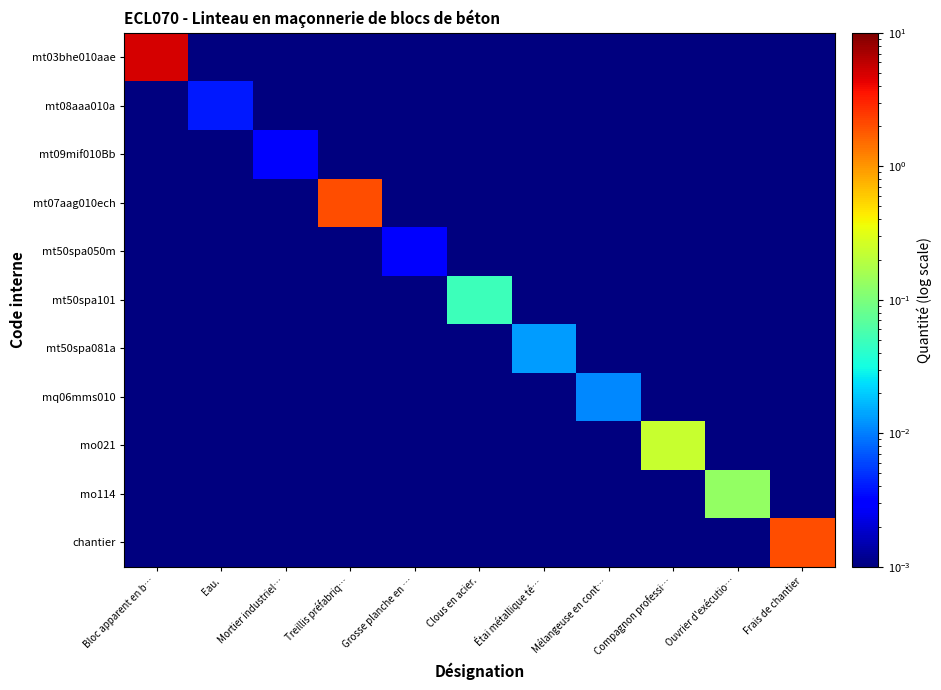

At how many categories does at least one series exceed 0?

11